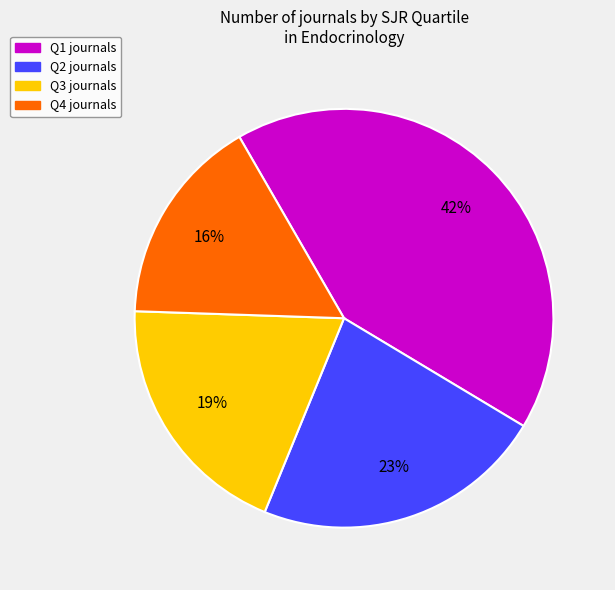

Does Q1 account for over 50% of the chart?

No